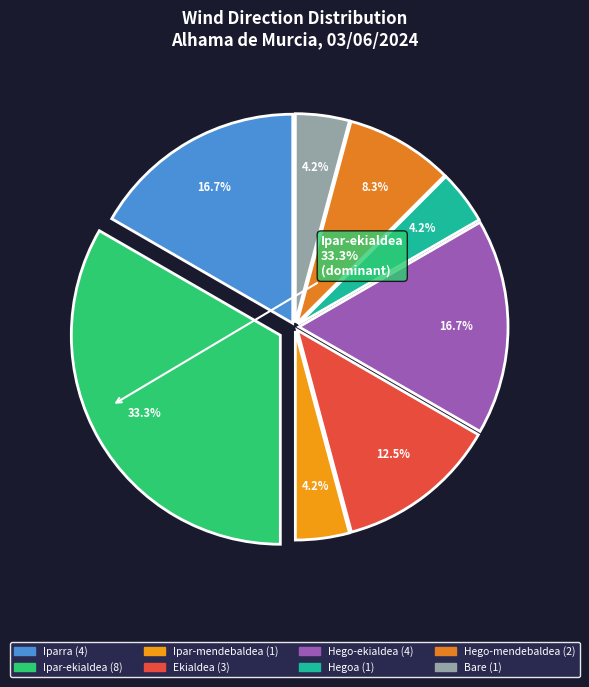

Is the sum of Iparra and Ipar-ekialdea greater than half?

No